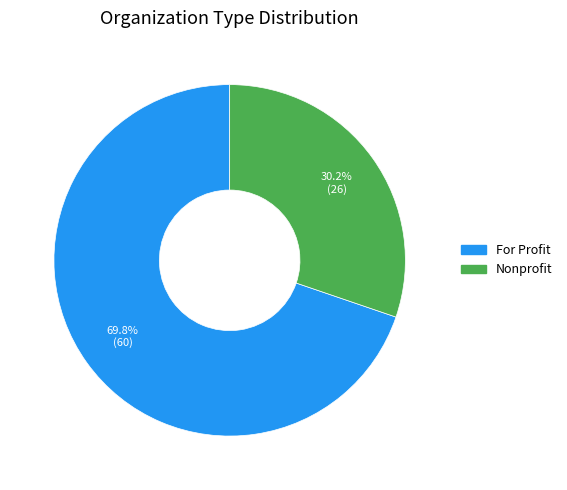

To the nearest percent, what is the difference between the largest and smallest slice percentages?

40%